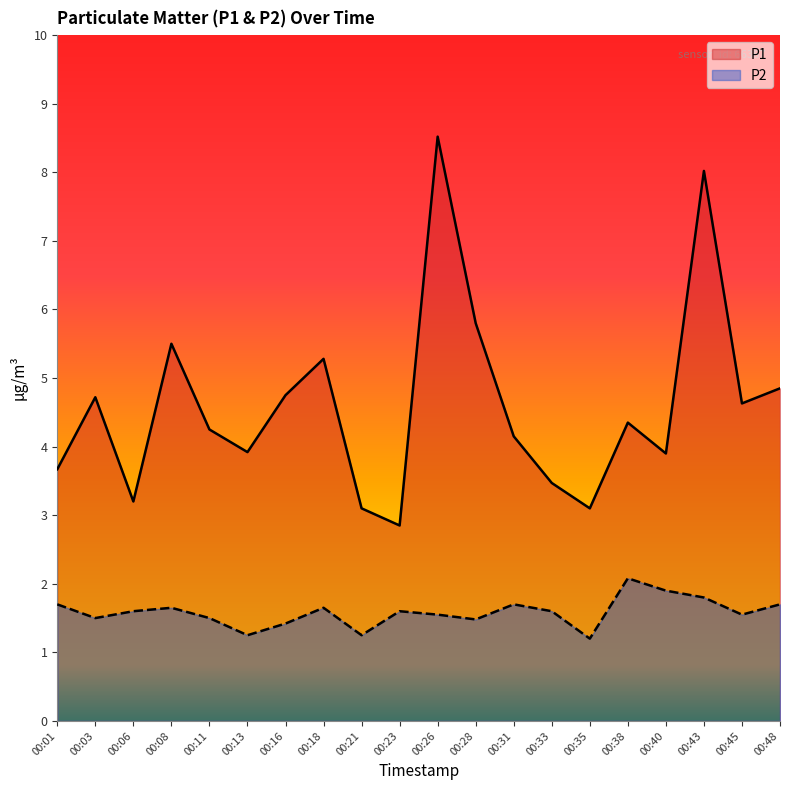

How many series are shown in this chart?

2